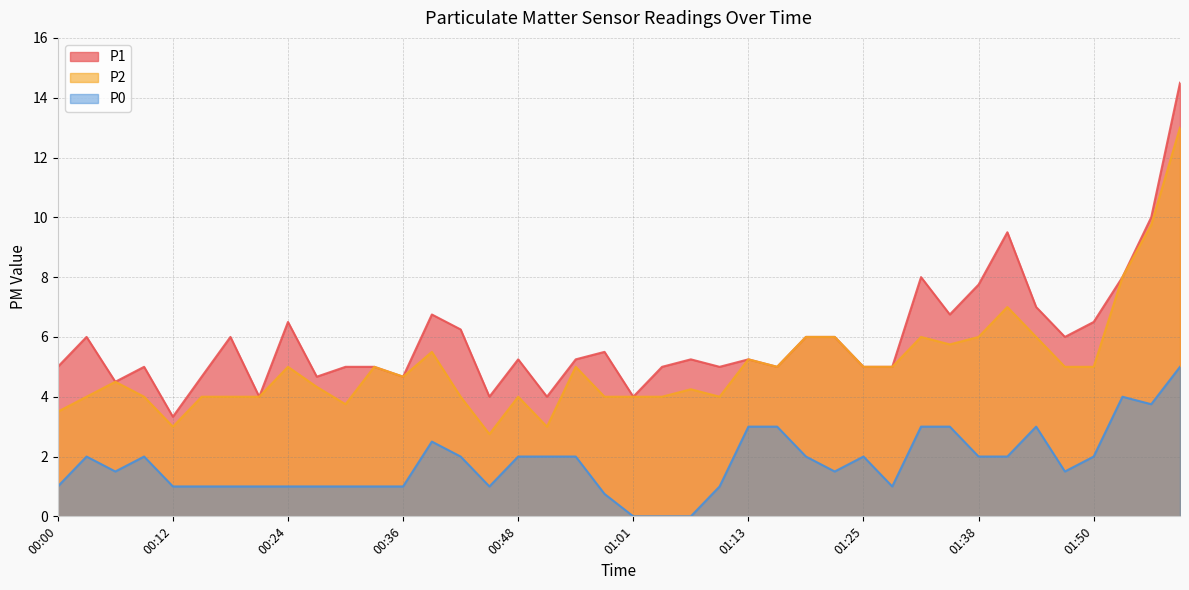

Does the chart display data point markers on the line(s)?

No